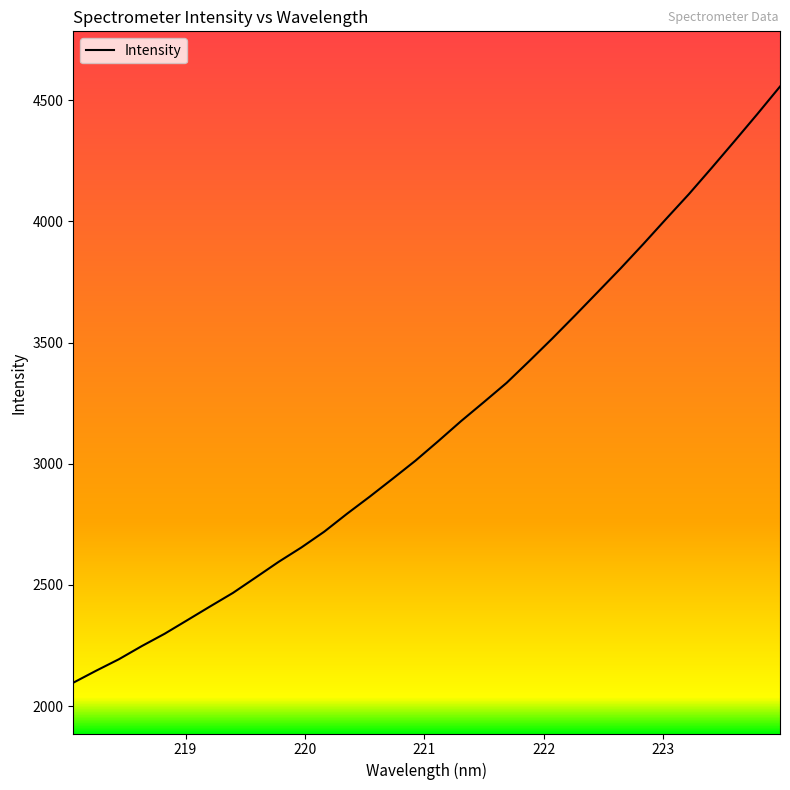

What is the difference between the maximum and minimum values?

2460.5